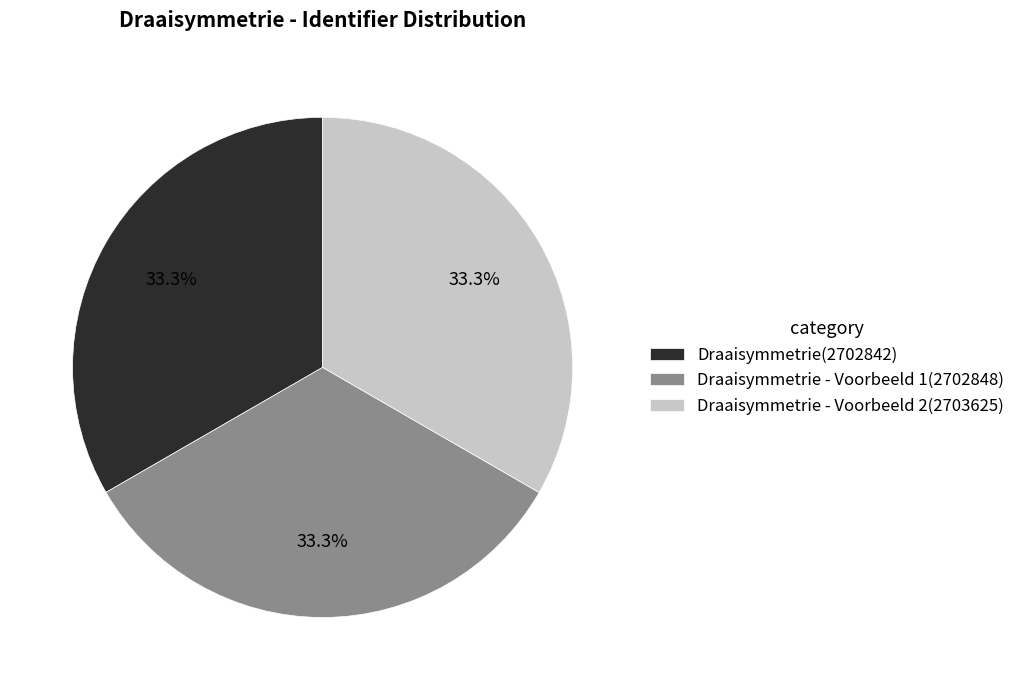

What is the ratio of the value at Draaisymmetrie(2702842) to the value at Draaisymmetrie - Voorbeeld 2(2703625)?

1.0